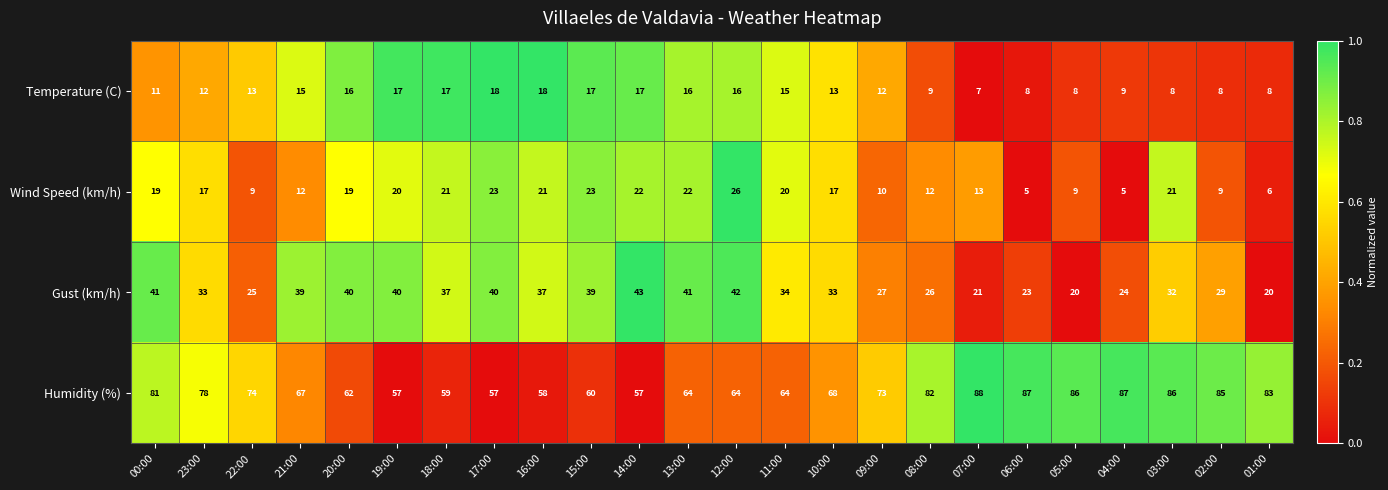

What is the sum of the Temperature (C) values at 17:00 and 23:00?

30